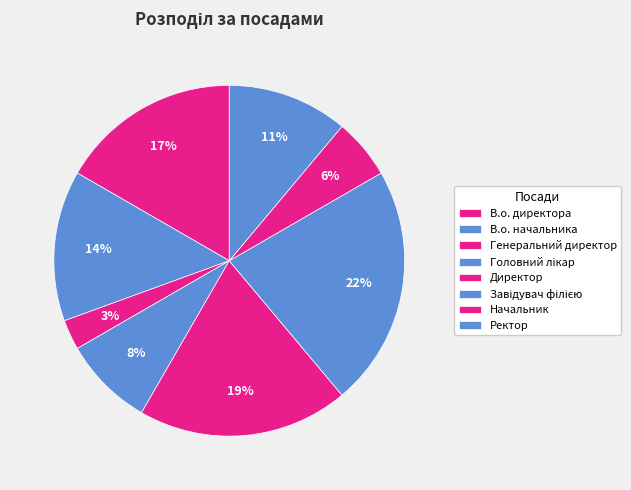

Count the number of slices in the pie.

8